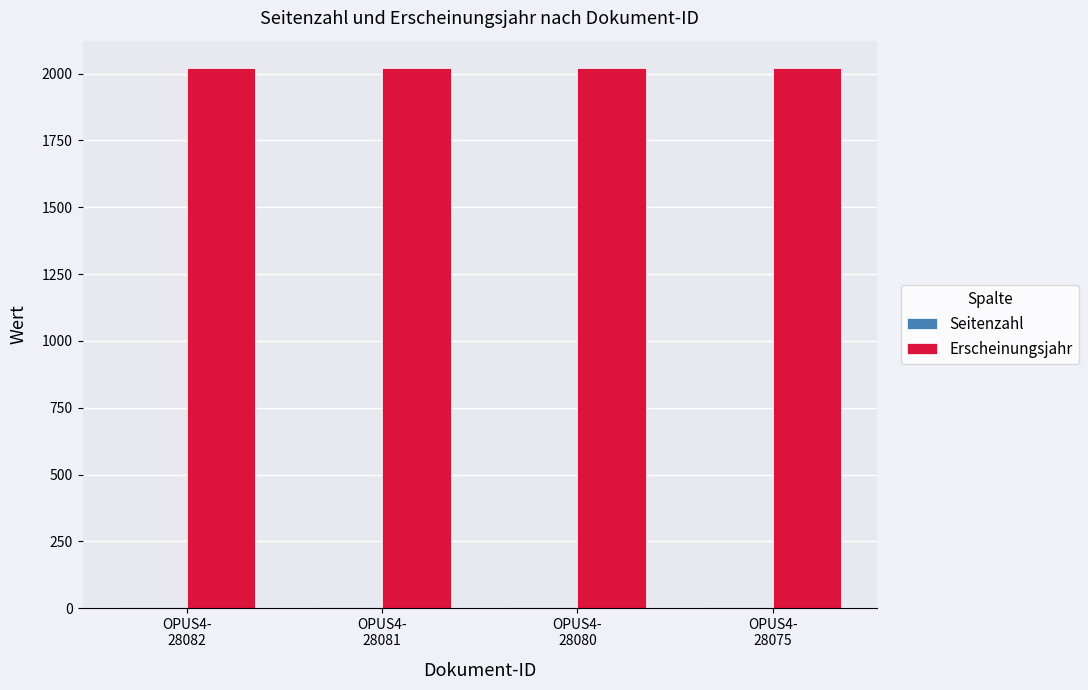

Which series has the largest total across all categories?

Erscheinungsjahr